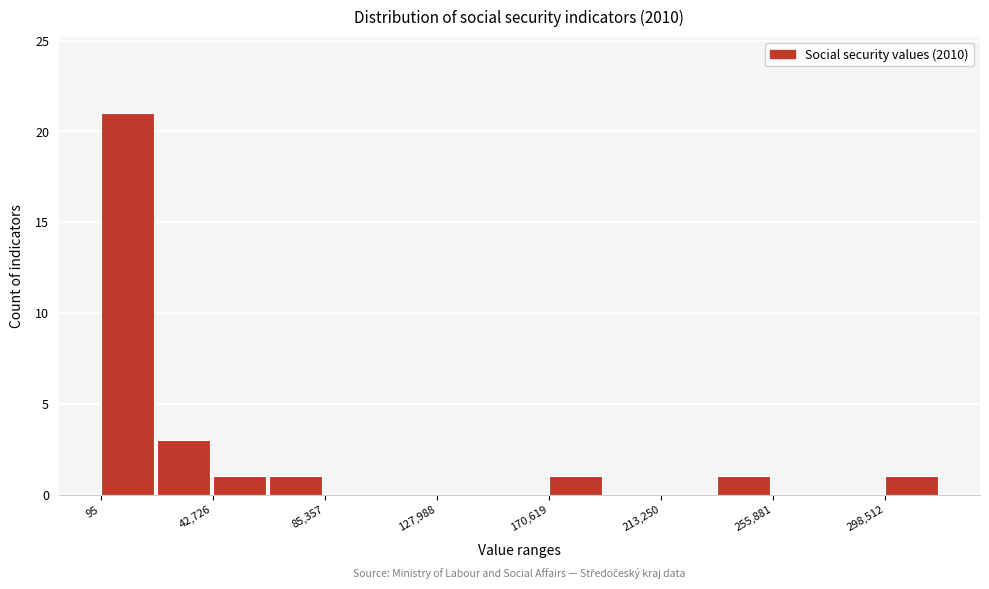

Over which range of the x-axis is the bar tallest?

0 to 20000